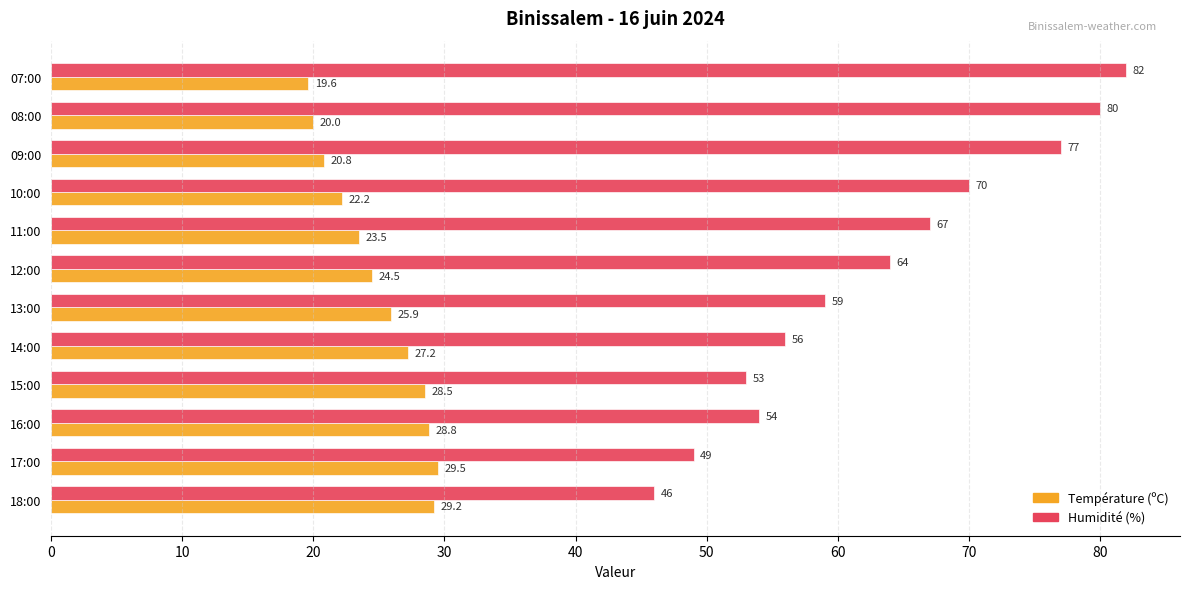

What is the difference between the second highest and second lowest values in the Humidité (%) series?

31.0